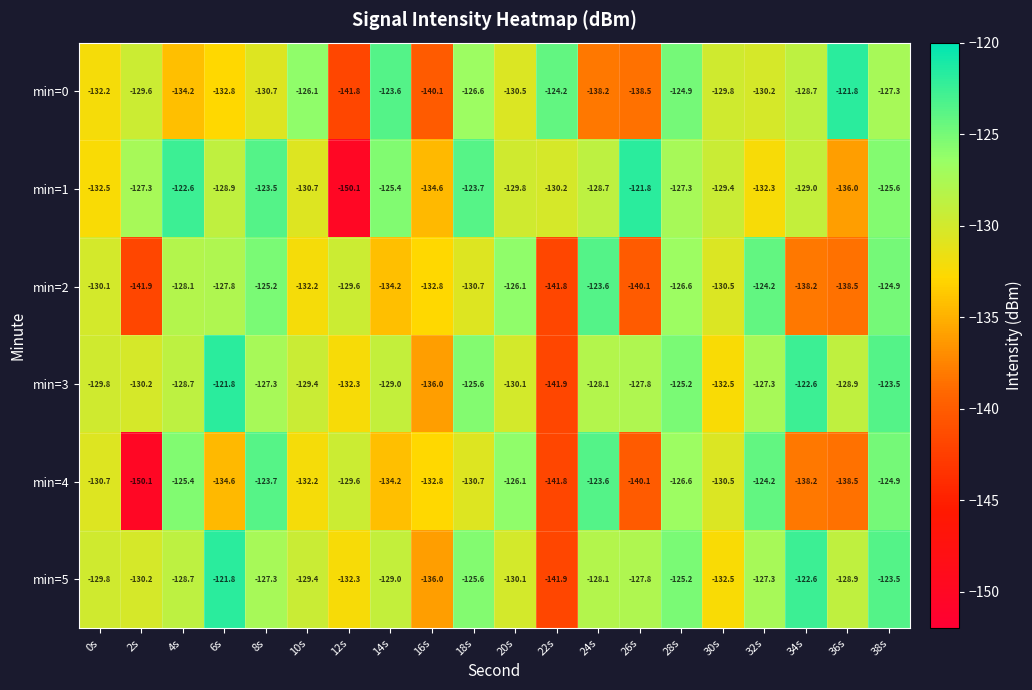

What is the total value across all series at 10s?

-780.0